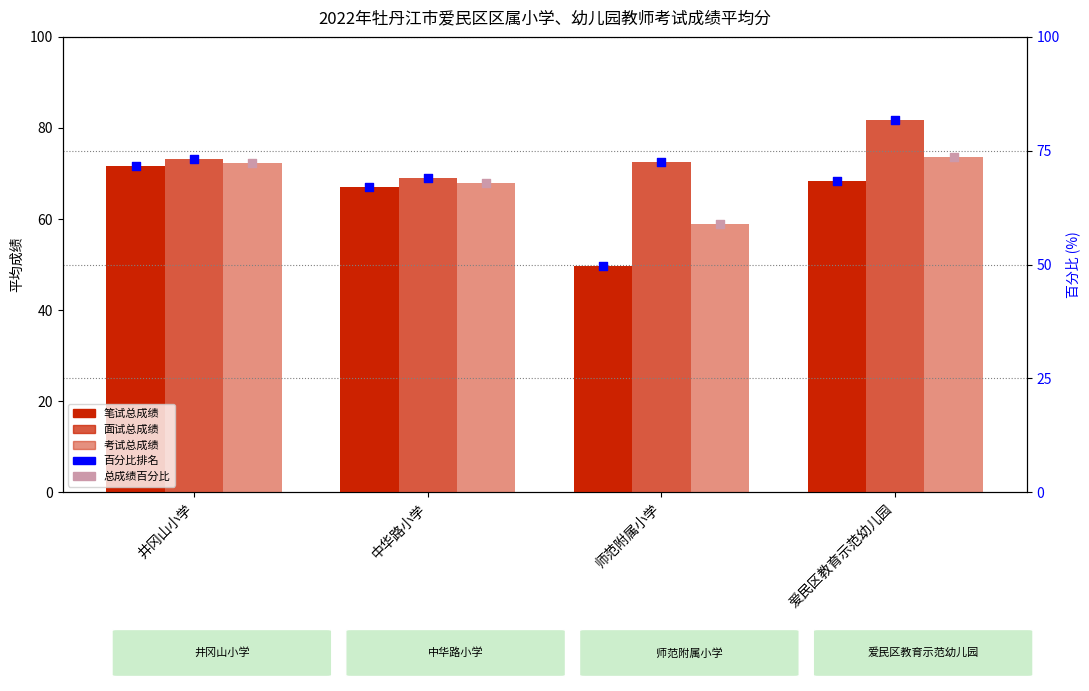

At how many categories does at least one series exceed 58?

4